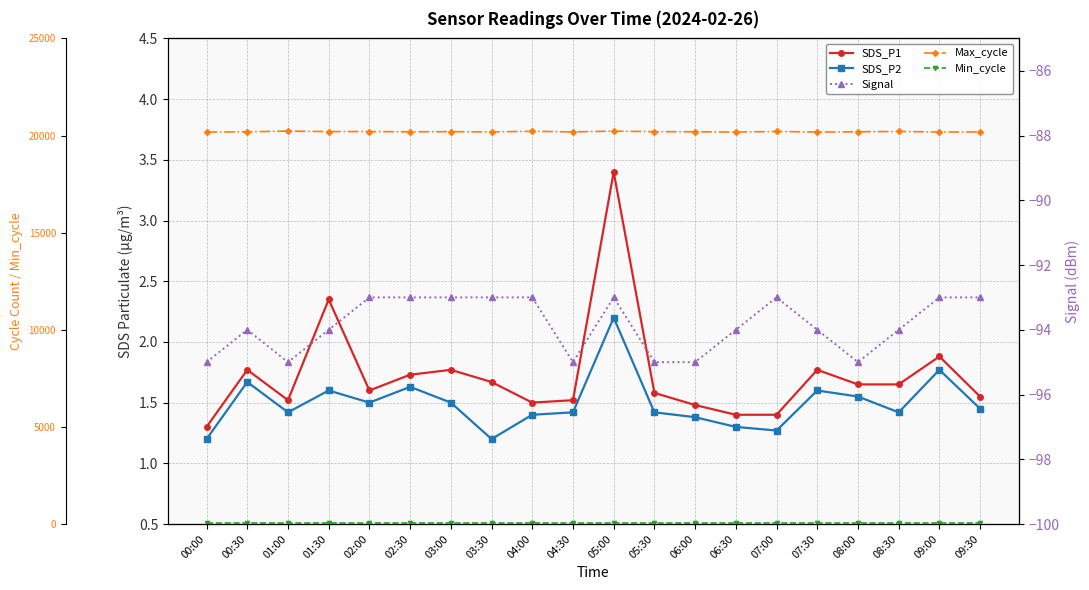

What is the average value of the Max_cycle series?

20197.5